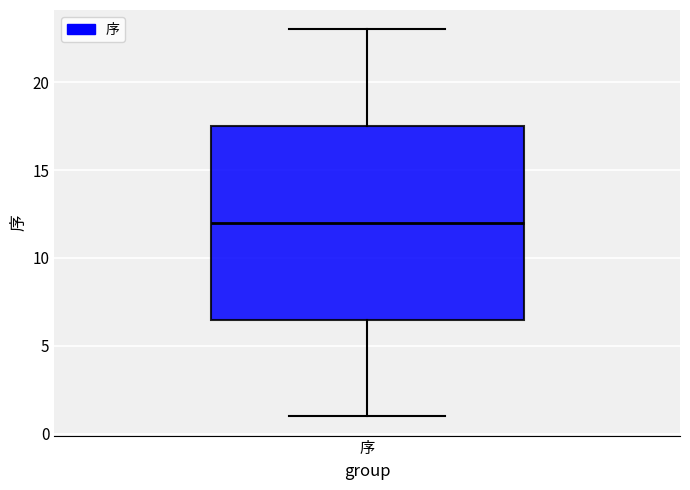

Transcribe this box plot: give where the median line is, the range the box spans, and where the two whiskers end, as read against the y-axis. The values are not printed on the chart, so give them approximately, as read against the axis.

median 12.0, box 6.5 to 17.5, whiskers 1.0 to 23.0